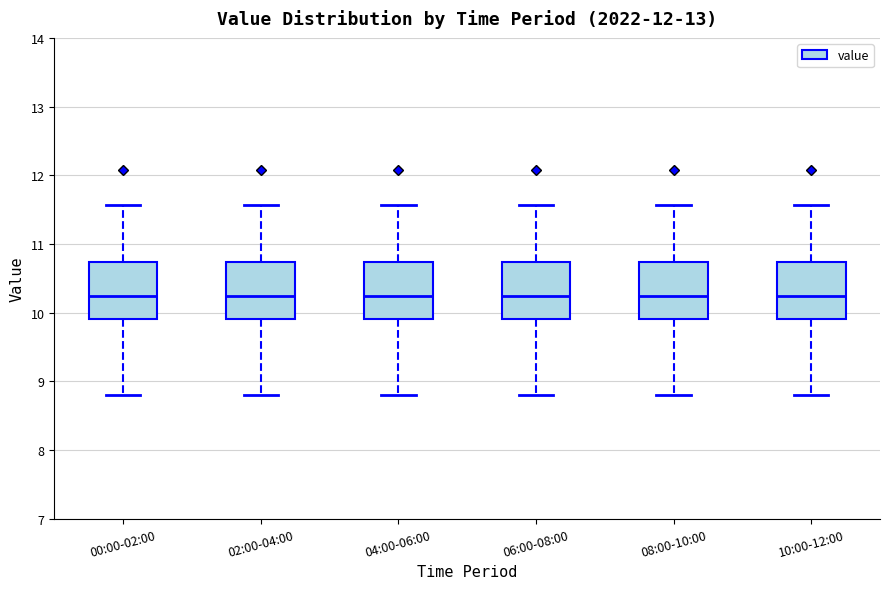

Reading left to right, read every box against the y-axis: the position of its median line, the range the box covers, and the ends of its whiskers. The values are not printed on the chart, so give them approximately, as read against the axis.

00:00-02:00: median 10.2, box 9.9 to 10.7, whiskers 8.8 to 11.6
02:00-04:00: median 10.2, box 9.9 to 10.7, whiskers 8.8 to 11.6
04:00-06:00: median 10.2, box 9.9 to 10.7, whiskers 8.8 to 11.6
06:00-08:00: median 10.2, box 9.9 to 10.7, whiskers 8.8 to 11.6
08:00-10:00: median 10.2, box 9.9 to 10.7, whiskers 8.8 to 11.6
10:00-12:00: median 10.2, box 9.9 to 10.7, whiskers 8.8 to 11.6